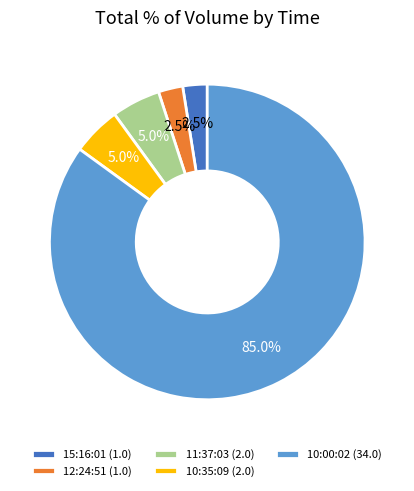

Is the sum of 12:24:51 and 10:00:02 greater than half?

Yes